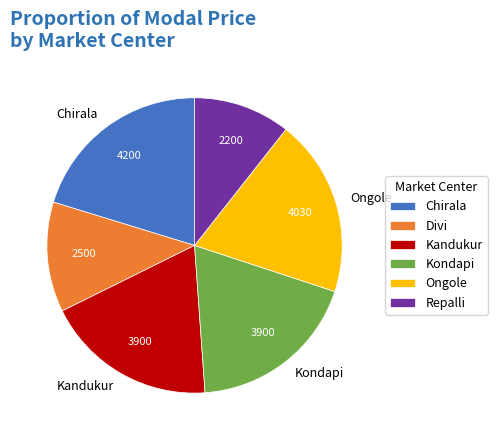

Which slice is the largest?

Chirala